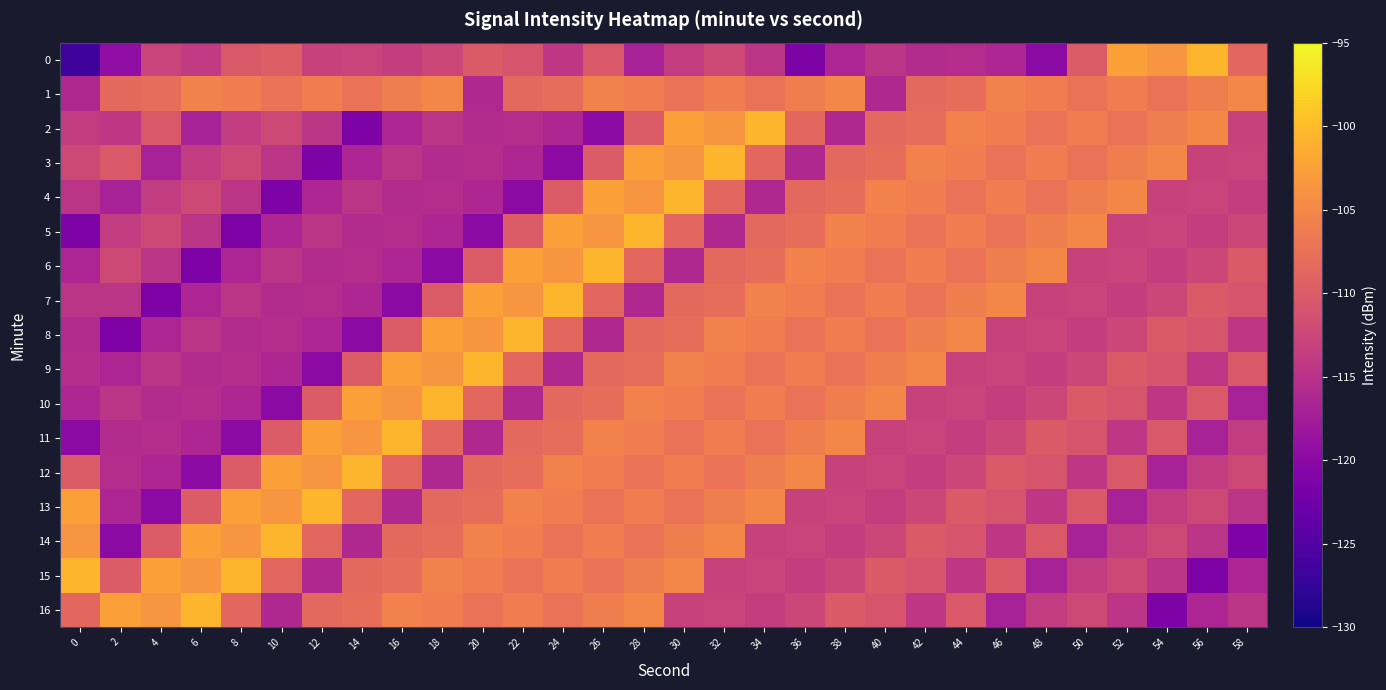

Reading right to left, what are all the values shown in this chart?

0: 58=-108.6	56=-100.7	54=-103.6	52=-102.6	50=-109.9	48=-119.8	46=-116.5	44=-115.5	42=-115.7	40=-114.6	38=-116.6	36=-121.1	34=-114.6	32=-112.1	30=-113.8	28=-117.1	26=-110.2	24=-114.4	22=-110.8	20=-110.1	18=-112.5	16=-113.6	14=-112.9	12=-113.0	10=-109.6	8=-110.2	6=-114.0	4=-112.9	2=-119.4	0=-126.6
1: 58=-105.0	56=-106.0	54=-107.4	52=-106.2	50=-107.3	48=-106.1	46=-105.7	44=-107.9	42=-108.4	40=-116.2	38=-105.0	36=-106.0	34=-107.4	32=-106.2	30=-107.3	28=-106.1	26=-105.7	24=-107.9	22=-108.4	20=-116.2	18=-105.0	16=-106.0	14=-107.4	12=-106.2	10=-107.3	8=-106.1	6=-105.7	4=-107.9	2=-108.4	0=-116.2
2: 58=-113.0	56=-105.0	54=-106.0	52=-107.4	50=-106.2	48=-107.3	46=-106.1	44=-105.7	42=-107.9	40=-108.4	38=-116.2	36=-108.6	34=-100.7	32=-103.6	30=-102.6	28=-109.9	26=-119.8	24=-116.5	22=-115.5	20=-115.7	18=-114.6	16=-116.6	14=-121.1	12=-114.6	10=-112.1	8=-113.8	6=-117.1	4=-110.2	2=-114.4	0=-113.8
3: 58=-112.9	56=-113.0	54=-105.0	52=-106.0	50=-107.4	48=-106.2	46=-107.3	44=-106.1	42=-105.7	40=-107.9	38=-108.4	36=-116.2	34=-108.6	32=-100.7	30=-103.6	28=-102.6	26=-109.9	24=-119.8	22=-116.5	20=-115.5	18=-115.7	16=-114.6	14=-116.6	12=-121.1	10=-114.6	8=-112.1	6=-113.8	4=-117.1	2=-110.2	0=-112.1
4: 58=-113.6	56=-112.9	54=-113.0	52=-105.0	50=-106.0	48=-107.4	46=-106.2	44=-107.3	42=-106.1	40=-105.7	38=-107.9	36=-108.4	34=-116.2	32=-108.6	30=-100.7	28=-103.6	26=-102.6	24=-109.9	22=-119.8	20=-116.5	18=-115.5	16=-115.7	14=-114.6	12=-116.6	10=-121.1	8=-114.6	6=-112.1	4=-113.8	2=-117.1	0=-114.6
5: 58=-112.5	56=-113.6	54=-112.9	52=-113.0	50=-105.0	48=-106.0	46=-107.4	44=-106.2	42=-107.3	40=-106.1	38=-105.7	36=-107.9	34=-108.4	32=-116.2	30=-108.6	28=-100.7	26=-103.6	24=-102.6	22=-109.9	20=-119.8	18=-116.5	16=-115.5	14=-115.7	12=-114.6	10=-116.6	8=-121.1	6=-114.6	4=-112.1	2=-113.8	0=-121.1
6: 58=-110.1	56=-112.5	54=-113.6	52=-112.9	50=-113.0	48=-105.0	46=-106.0	44=-107.4	42=-106.2	40=-107.3	38=-106.1	36=-105.7	34=-107.9	32=-108.4	30=-116.2	28=-108.6	26=-100.7	24=-103.6	22=-102.6	20=-109.9	18=-119.8	16=-116.5	14=-115.5	12=-115.7	10=-114.6	8=-116.6	6=-121.1	4=-114.6	2=-112.1	0=-116.6
7: 58=-110.8	56=-110.1	54=-112.5	52=-113.6	50=-112.9	48=-113.0	46=-105.0	44=-106.0	42=-107.4	40=-106.2	38=-107.3	36=-106.1	34=-105.7	32=-107.9	30=-108.4	28=-116.2	26=-108.6	24=-100.7	22=-103.6	20=-102.6	18=-109.9	16=-119.8	14=-116.5	12=-115.5	10=-115.7	8=-114.6	6=-116.6	4=-121.1	2=-114.6	0=-114.6
8: 58=-114.4	56=-110.8	54=-110.1	52=-112.5	50=-113.6	48=-112.9	46=-113.0	44=-105.0	42=-106.0	40=-107.4	38=-106.2	36=-107.3	34=-106.1	32=-105.7	30=-107.9	28=-108.4	26=-116.2	24=-108.6	22=-100.7	20=-103.6	18=-102.6	16=-109.9	14=-119.8	12=-116.5	10=-115.5	8=-115.7	6=-114.6	4=-116.6	2=-121.1	0=-115.7
9: 58=-110.2	56=-114.4	54=-110.8	52=-110.1	50=-112.5	48=-113.6	46=-112.9	44=-113.0	42=-105.0	40=-106.0	38=-107.4	36=-106.2	34=-107.3	32=-106.1	30=-105.7	28=-107.9	26=-108.4	24=-116.2	22=-108.6	20=-100.7	18=-103.6	16=-102.6	14=-109.9	12=-119.8	10=-116.5	8=-115.5	6=-115.7	4=-114.6	2=-116.6	0=-115.5
10: 58=-117.1	56=-110.2	54=-114.4	52=-110.8	50=-110.1	48=-112.5	46=-113.6	44=-112.9	42=-113.0	40=-105.0	38=-106.0	36=-107.4	34=-106.2	32=-107.3	30=-106.1	28=-105.7	26=-107.9	24=-108.4	22=-116.2	20=-108.6	18=-100.7	16=-103.6	14=-102.6	12=-109.9	10=-119.8	8=-116.5	6=-115.5	4=-115.7	2=-114.6	0=-116.5
11: 58=-113.8	56=-117.1	54=-110.2	52=-114.4	50=-110.8	48=-110.1	46=-112.5	44=-113.6	42=-112.9	40=-113.0	38=-105.0	36=-106.0	34=-107.4	32=-106.2	30=-107.3	28=-106.1	26=-105.7	24=-107.9	22=-108.4	20=-116.2	18=-108.6	16=-100.7	14=-103.6	12=-102.6	10=-109.9	8=-119.8	6=-116.5	4=-115.5	2=-115.7	0=-119.8
12: 58=-112.1	56=-113.8	54=-117.1	52=-110.2	50=-114.4	48=-110.8	46=-110.1	44=-112.5	42=-113.6	40=-112.9	38=-113.0	36=-105.0	34=-106.0	32=-107.4	30=-106.2	28=-107.3	26=-106.1	24=-105.7	22=-107.9	20=-108.4	18=-116.2	16=-108.6	14=-100.7	12=-103.6	10=-102.6	8=-109.9	6=-119.8	4=-116.5	2=-115.5	0=-109.9
13: 58=-114.6	56=-112.1	54=-113.8	52=-117.1	50=-110.2	48=-114.4	46=-110.8	44=-110.1	42=-112.5	40=-113.6	38=-112.9	36=-113.0	34=-105.0	32=-106.0	30=-107.4	28=-106.2	26=-107.3	24=-106.1	22=-105.7	20=-107.9	18=-108.4	16=-116.2	14=-108.6	12=-100.7	10=-103.6	8=-102.6	6=-109.9	4=-119.8	2=-116.5	0=-102.6
14: 58=-121.1	56=-114.6	54=-112.1	52=-113.8	50=-117.1	48=-110.2	46=-114.4	44=-110.8	42=-110.1	40=-112.5	38=-113.6	36=-112.9	34=-113.0	32=-105.0	30=-106.0	28=-107.4	26=-106.2	24=-107.3	22=-106.1	20=-105.7	18=-107.9	16=-108.4	14=-116.2	12=-108.6	10=-100.7	8=-103.6	6=-102.6	4=-109.9	2=-119.8	0=-103.6
15: 58=-116.6	56=-121.1	54=-114.6	52=-112.1	50=-113.8	48=-117.1	46=-110.2	44=-114.4	42=-110.8	40=-110.1	38=-112.5	36=-113.6	34=-112.9	32=-113.0	30=-105.0	28=-106.0	26=-107.4	24=-106.2	22=-107.3	20=-106.1	18=-105.7	16=-107.9	14=-108.4	12=-116.2	10=-108.6	8=-100.7	6=-103.6	4=-102.6	2=-109.9	0=-100.7
16: 58=-114.6	56=-116.6	54=-121.1	52=-114.6	50=-112.1	48=-113.8	46=-117.1	44=-110.2	42=-114.4	40=-110.8	38=-110.1	36=-112.5	34=-113.6	32=-112.9	30=-113.0	28=-105.0	26=-106.0	24=-107.4	22=-106.2	20=-107.3	18=-106.1	16=-105.7	14=-107.9	12=-108.4	10=-116.2	8=-108.6	6=-100.7	4=-103.6	2=-102.6	0=-108.6